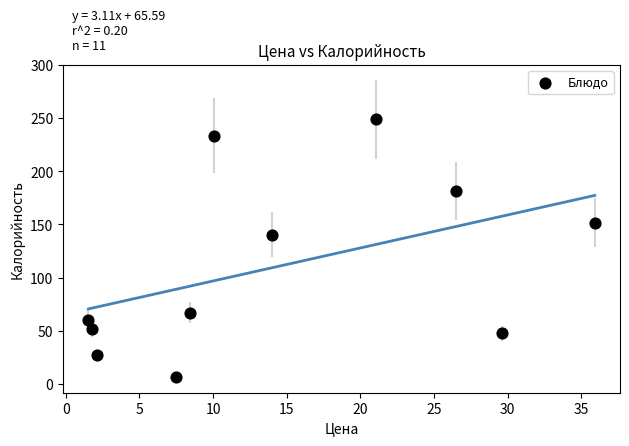

What is the range of X values (max minus min)?

34.4